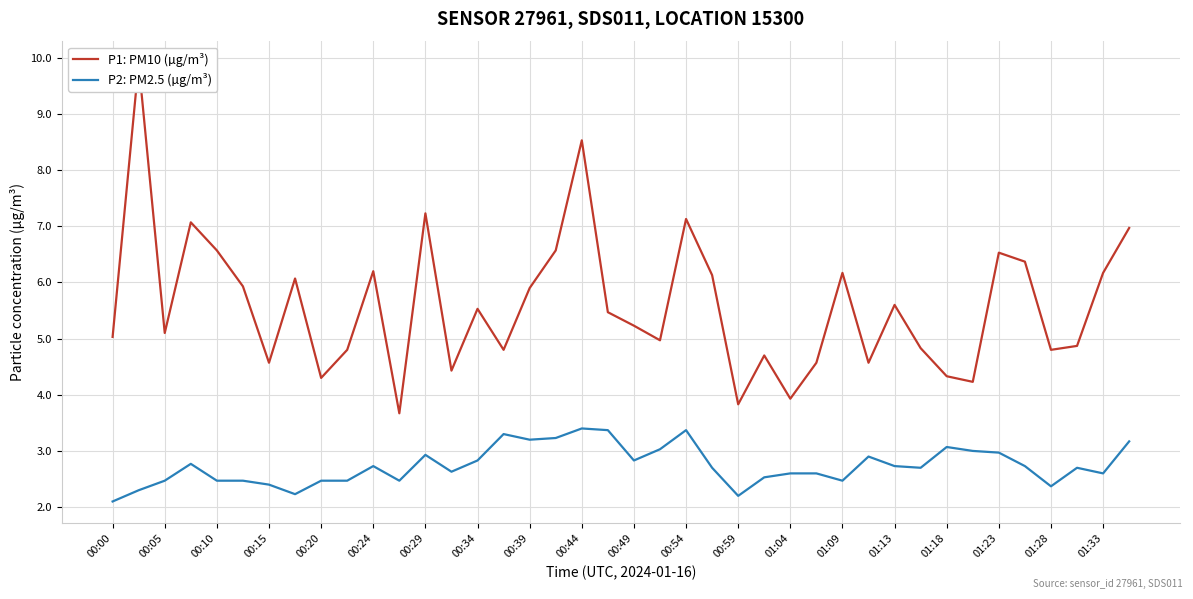

What is the smallest value displayed?

2.1